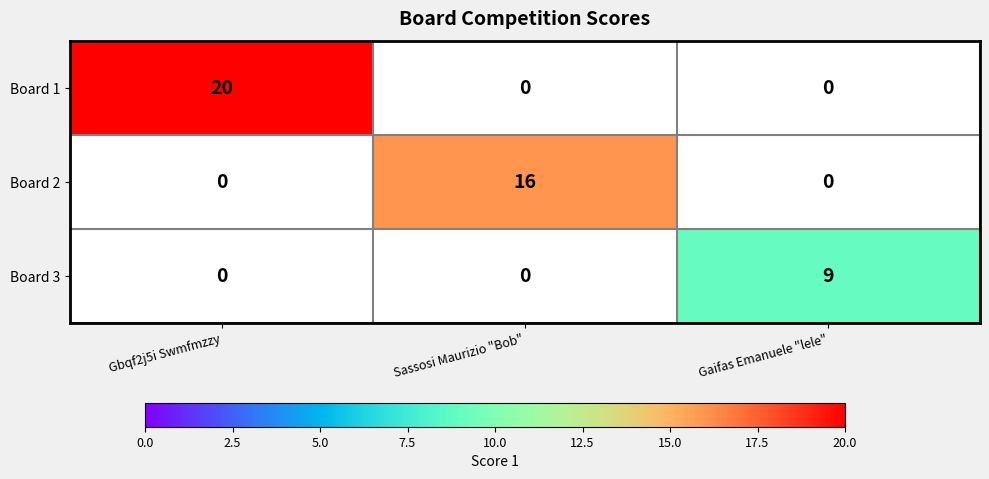

How many categories are shown in the chart?

3